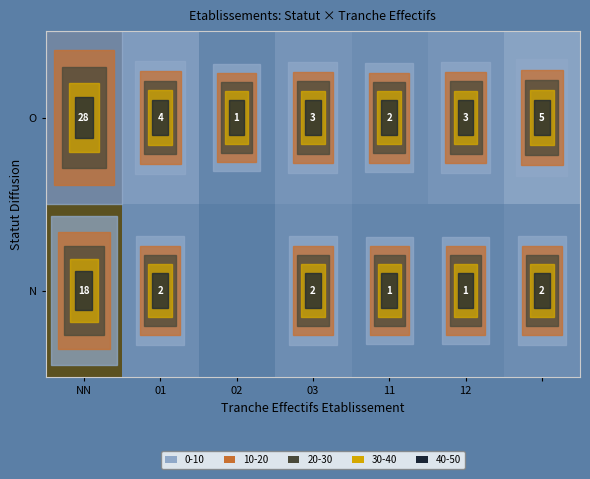

What is the total value across all series at 11?

3